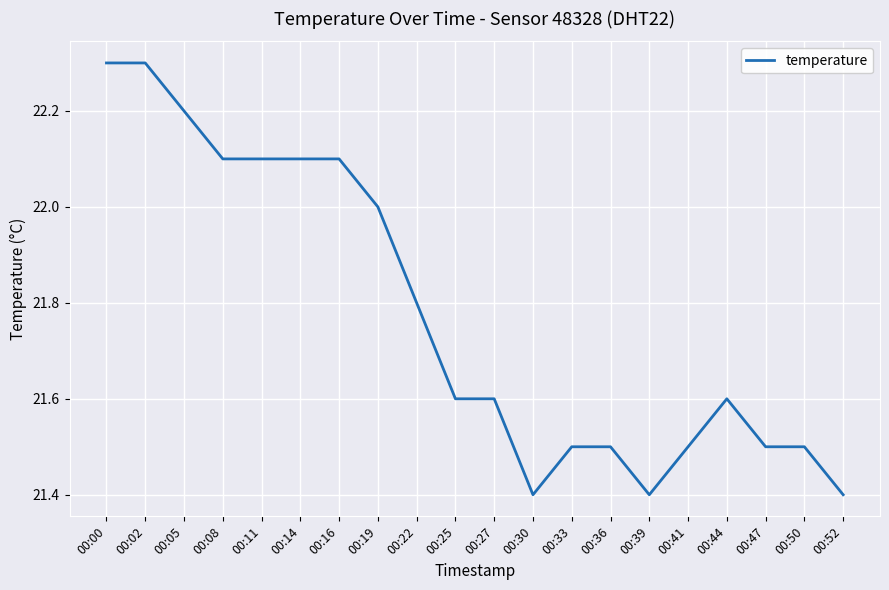

Count the values in the range 21 to 22.

13